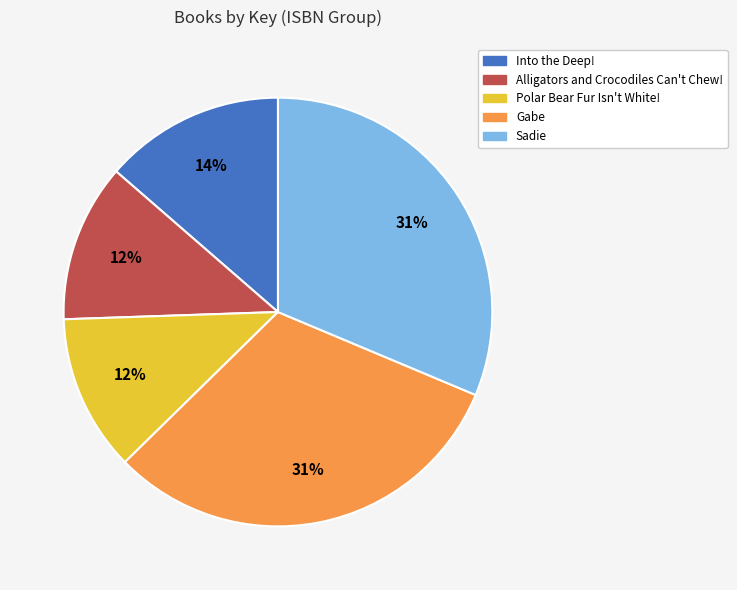

Which has a higher value, Alligators and Crocodiles Can't Chew! or Into the Deep!?

Into the Deep!